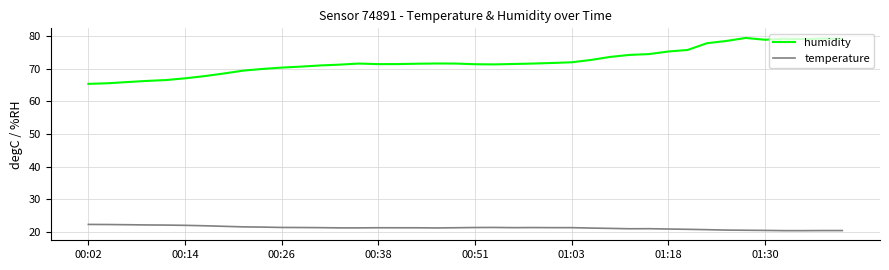

What is the maximum value for temperature?

22.2